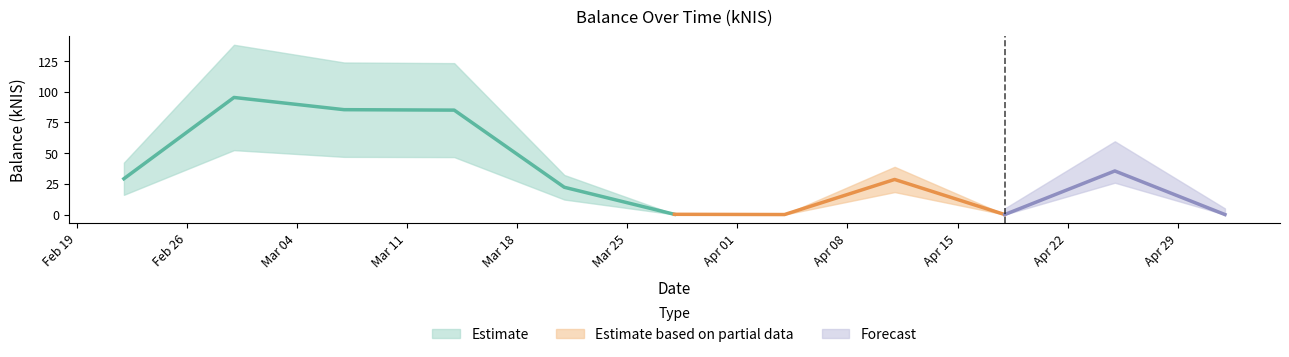

Reading right to left, what are all the values shown in this chart?

0.0	35.5	0.0	28.6	0.0	0.2	22.2	85.0	85.3	95.3	29.1